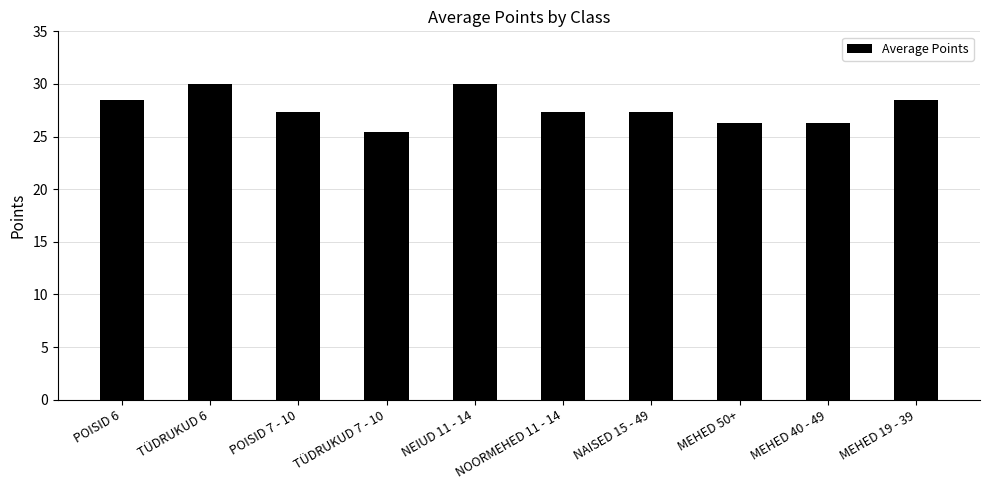

Count the number of categories in the chart.

10